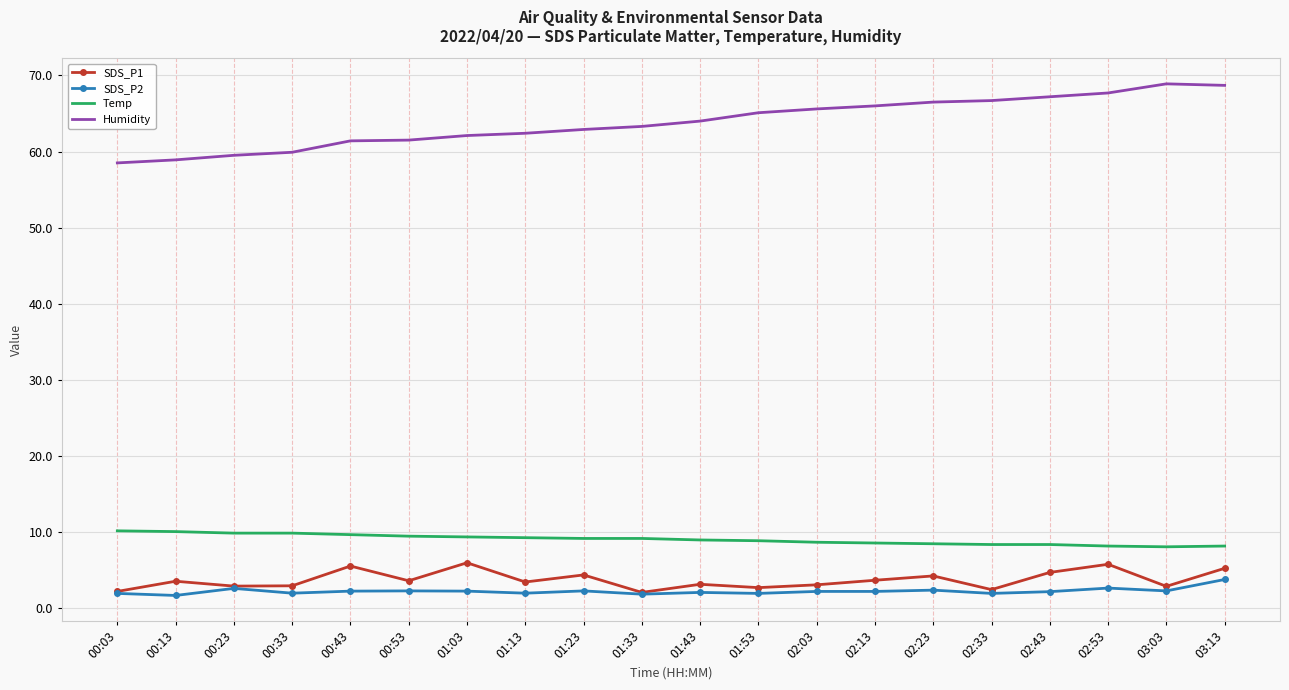

Is it true that SDS_P1 equals 3.0 at 00:43?

False